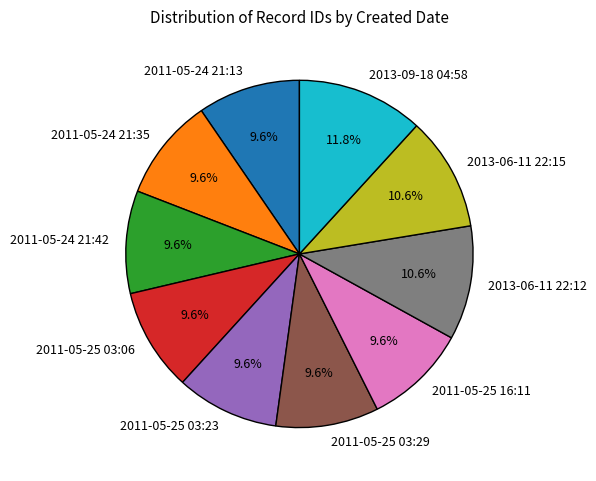

Is it true that 2011-05-25 03:29 is 21% of the pie?

False